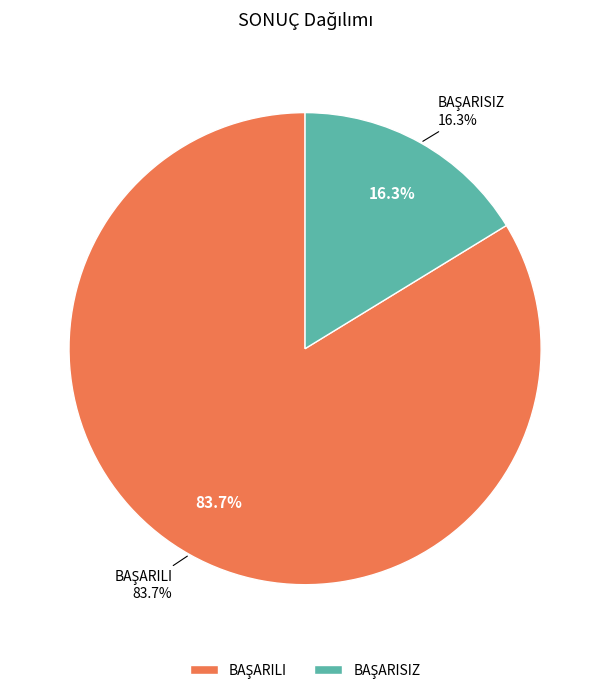

What is the smallest slice in the pie chart?

BAŞARISIZ